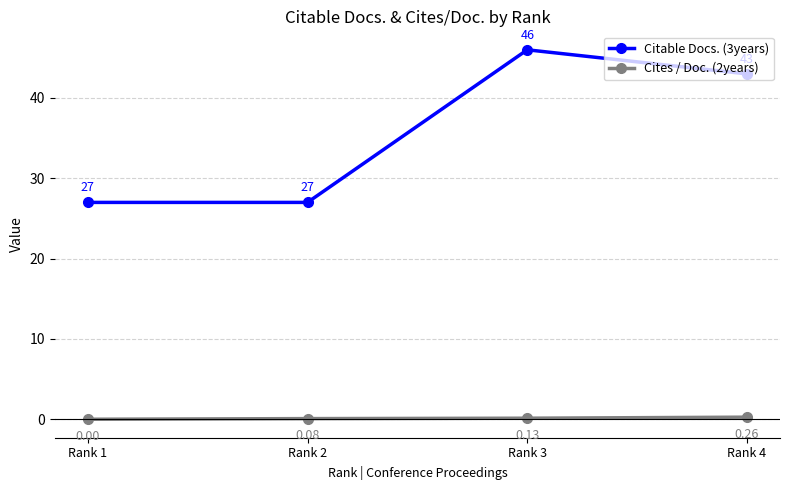

Where is the first local maximum for Citable Docs. (3years)?

Rank 3